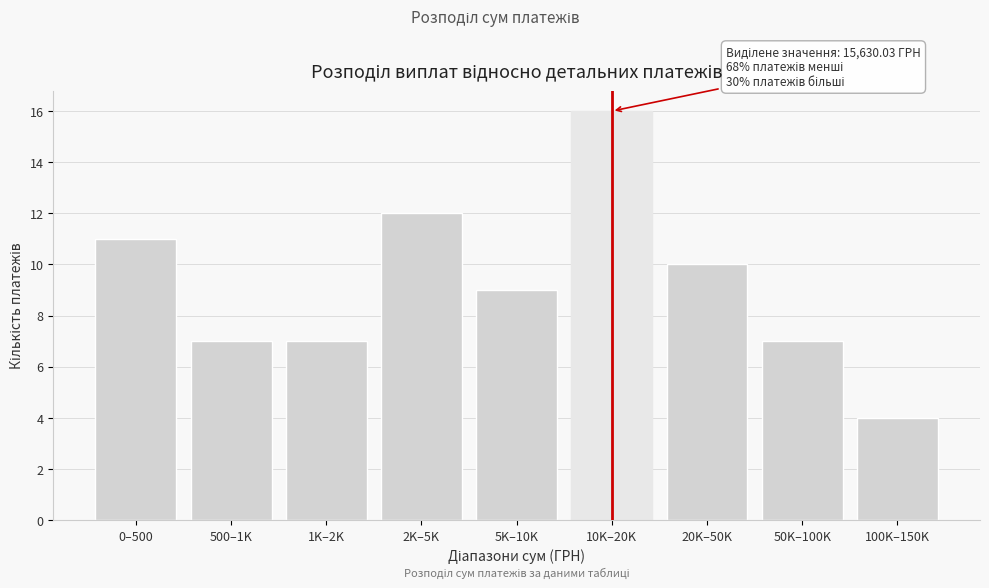

Reading right to left, extract all data points from this chart.

100K–150K=4	50K–100K=7	20K–50K=10	10K–20K=16	5K–10K=9	2K–5K=12	1K–2K=7	500–1K=7	0–500=11